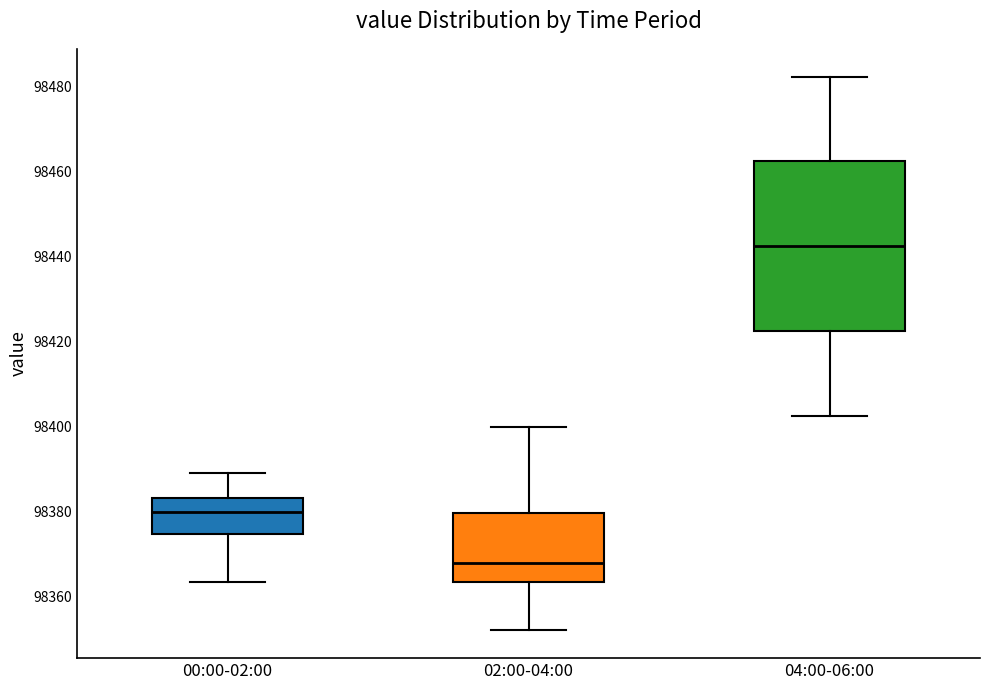

Reading left to right, transcribe this box plot: for each box, give where its median line is, the range the box spans, and where its two whiskers end, as read against the y-axis. The values are not printed on the chart, so give them approximately, as read against the axis.

00:00-02:00: median 98380, box 98374 to 98384, whiskers 98364 to 98390
02:00-04:00: median 98368, box 98364 to 98380, whiskers 98352 to 98400
04:00-06:00: median 98442, box 98422 to 98462, whiskers 98402 to 98482